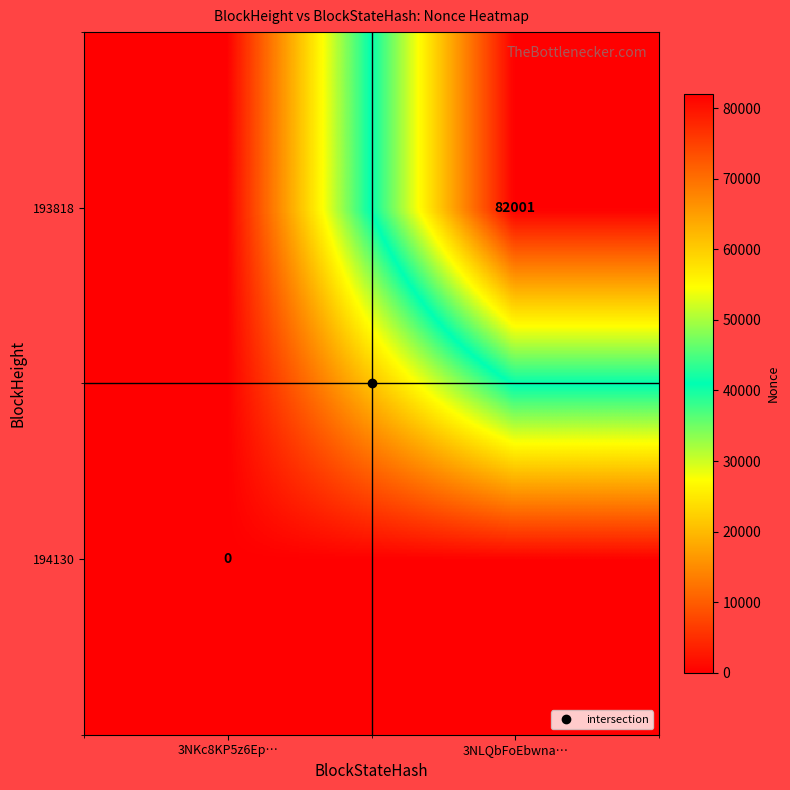

What is the highest value of the 193818 series?

82001